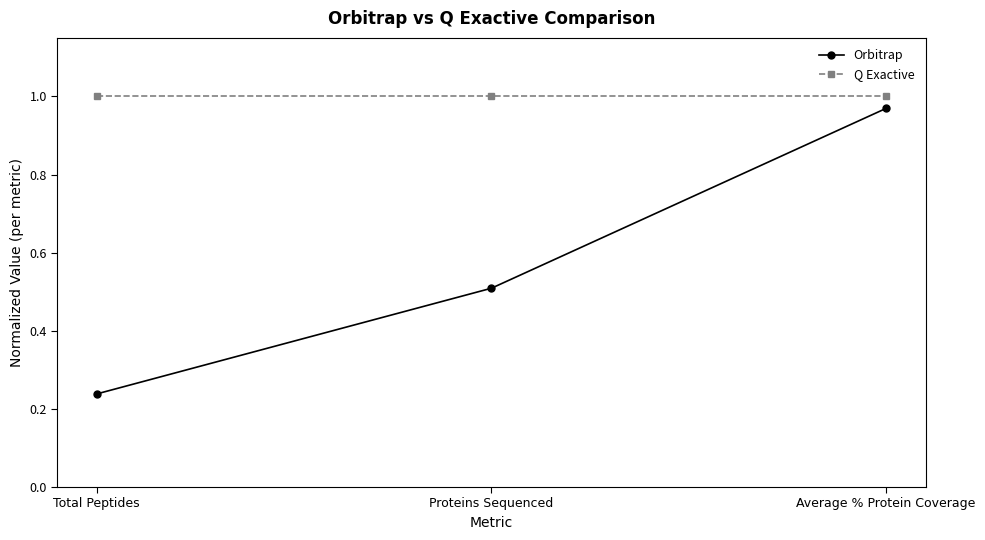

How many lines are shown in the chart?

2